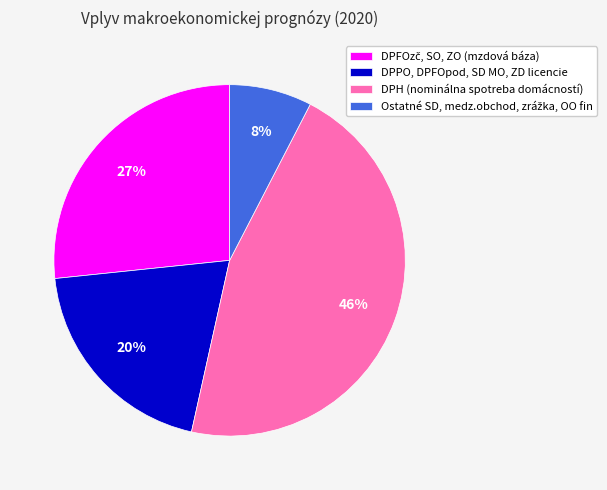

How many segments does this pie chart have?

4